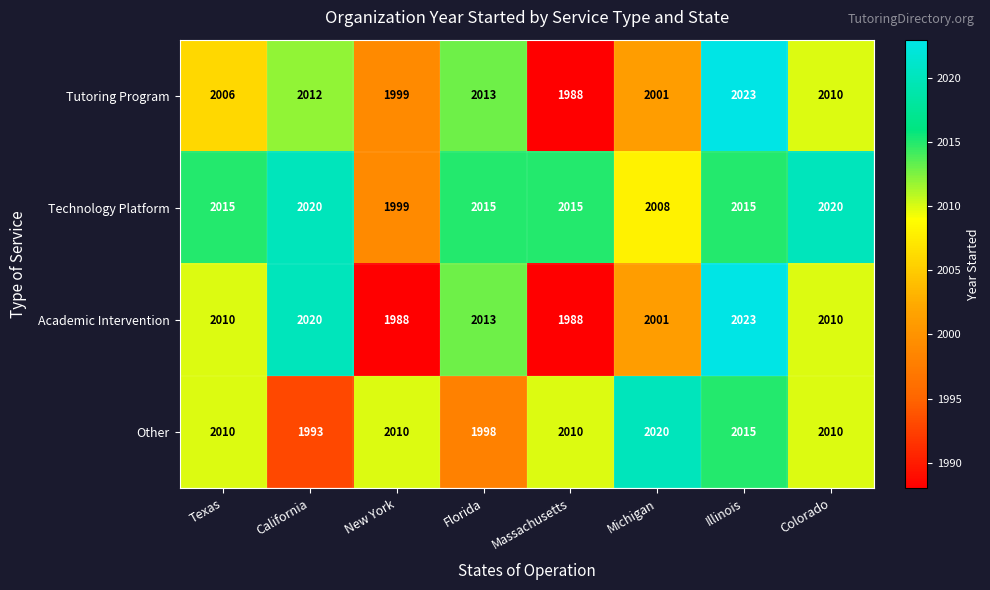

The value of Academic Intervention at New York is 1988. True or false?

True